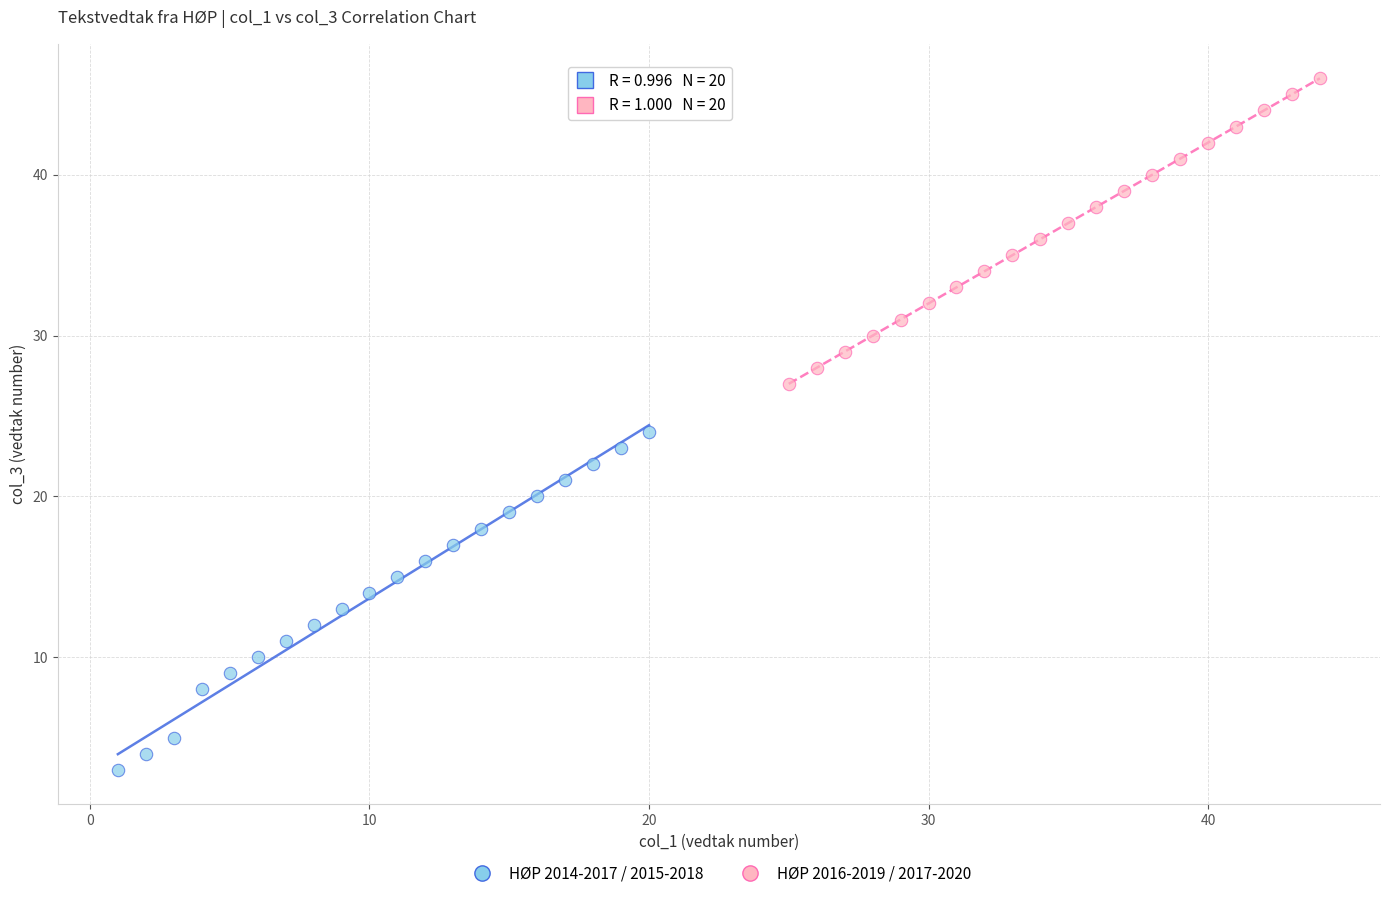

Which series has the widest spread of Y values?

HØP 2014-2017 / 2015-2018